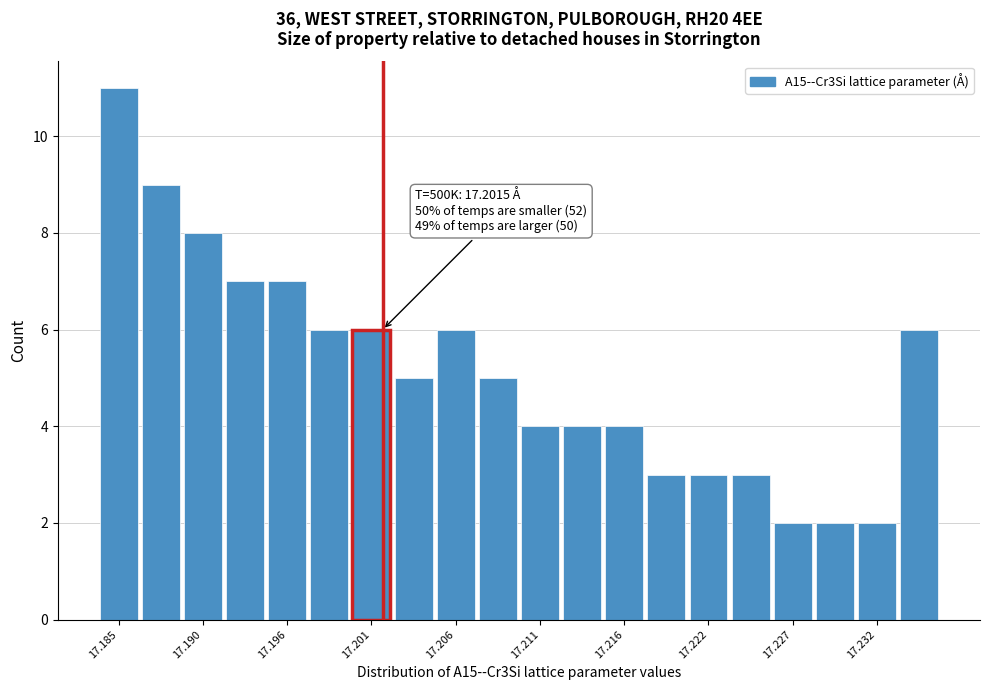

Around what value on the x-axis is the tallest bar? Give the approximate position of its centre, as read against the axis.

17.185